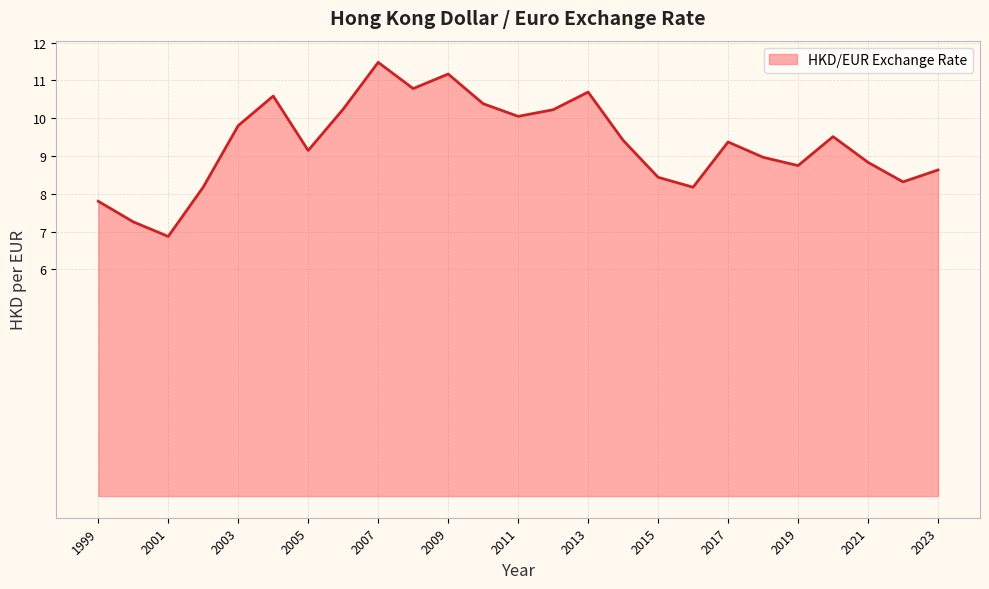

What is the average value?

9.3